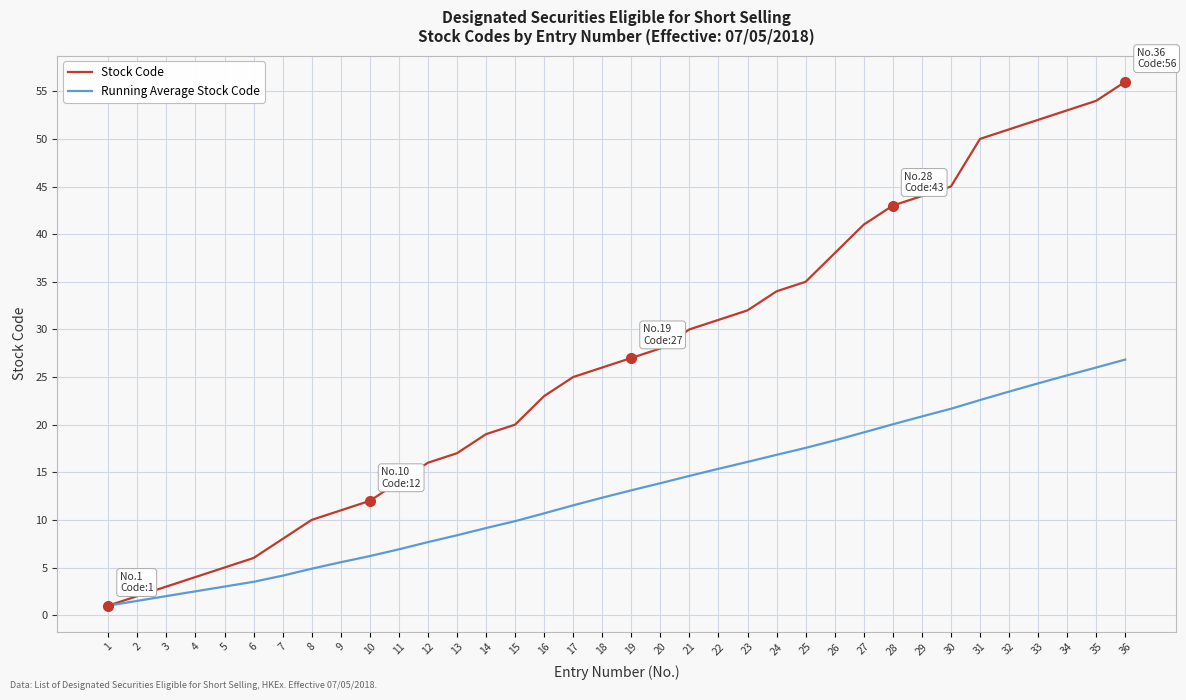

True or false: Running Average Stock Code has a value of 13.1 at 19.

True